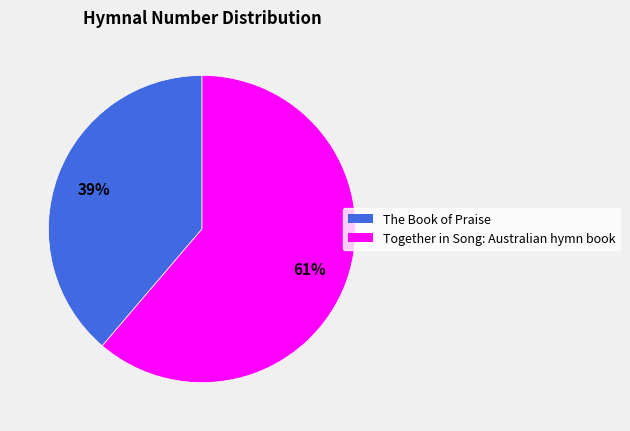

What percentage is the The Book of Praise slice, to the nearest percent?

39%